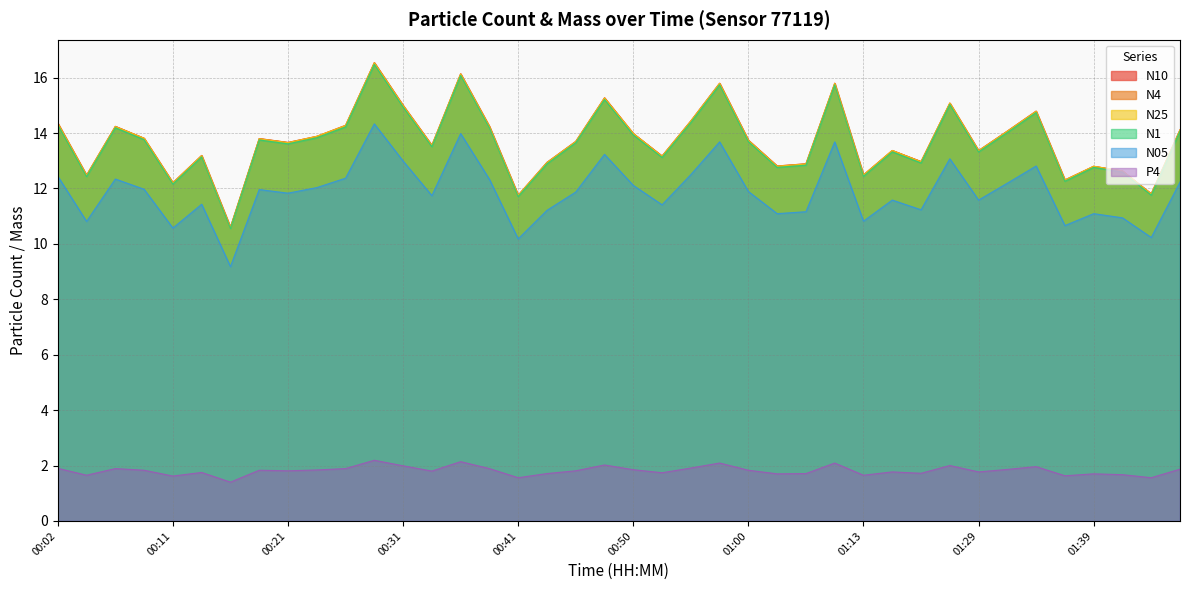

What are all the series names shown in the legend?

N10, N4, N25, N1, N05, P4